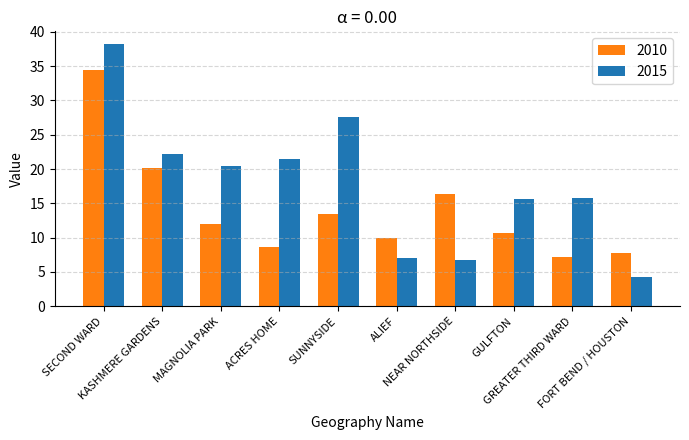

What position from the right is GULFTON?

3